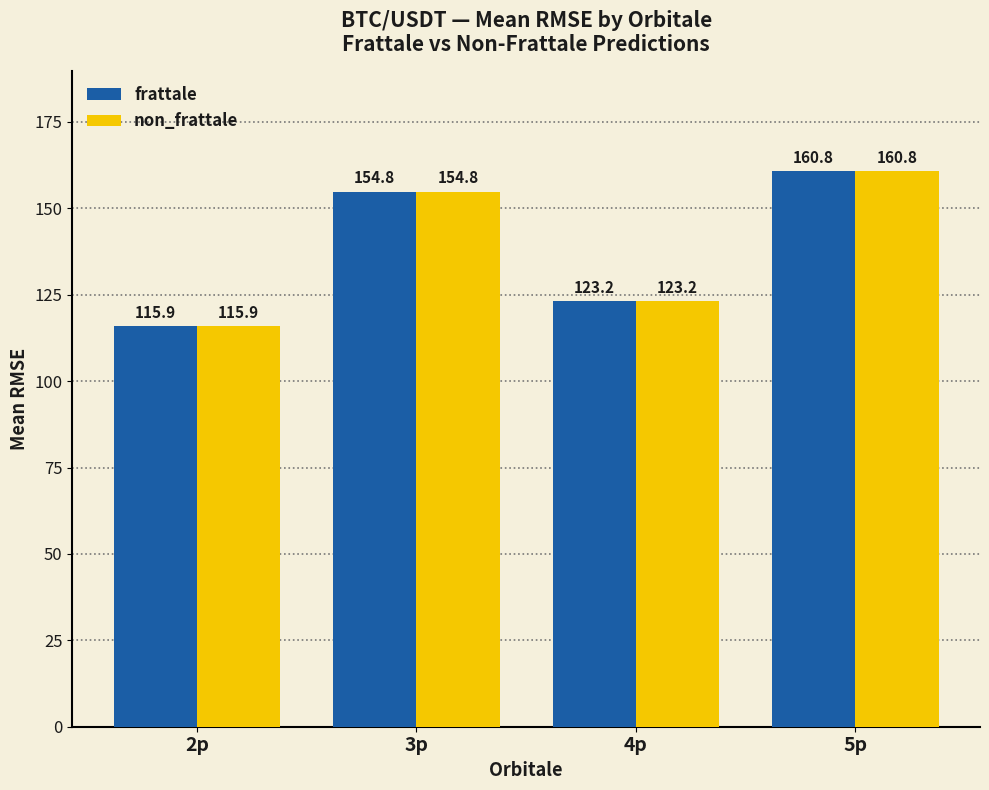

Is the value of frattale at 5p greater than the value of non_frattale at 3p?

Yes